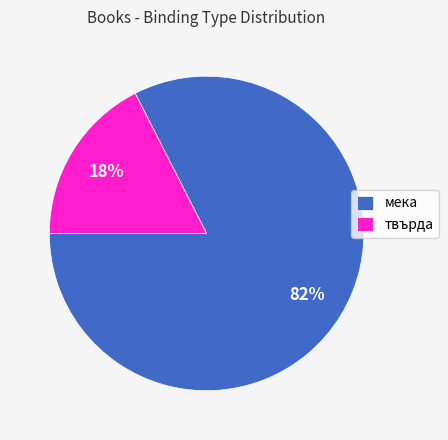

How many slices are in this pie chart?

2